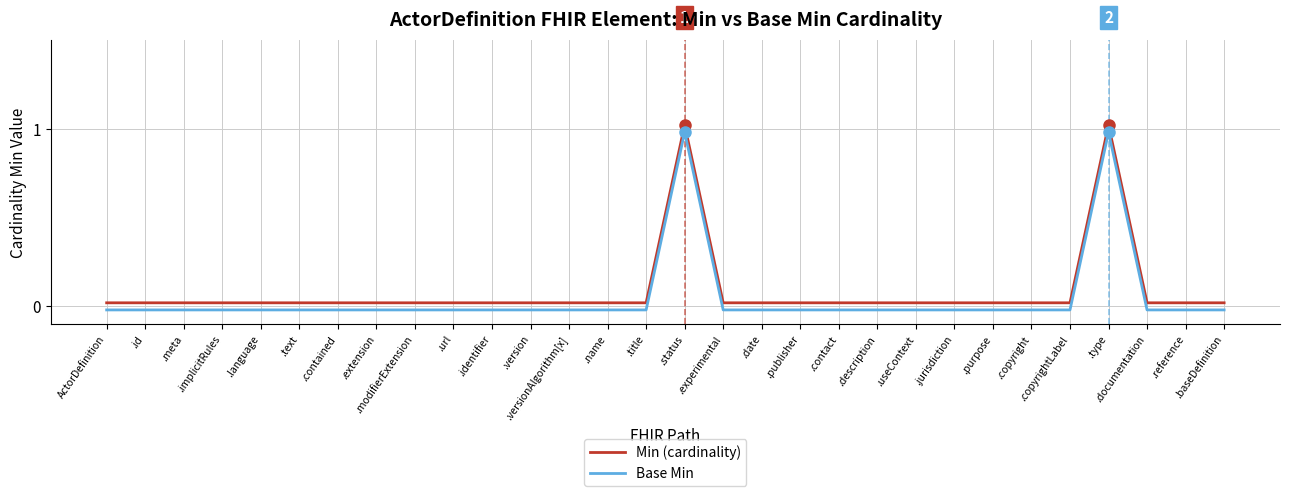

List the series in order of their peak value, lowest first.

Base Min, Min (cardinality)